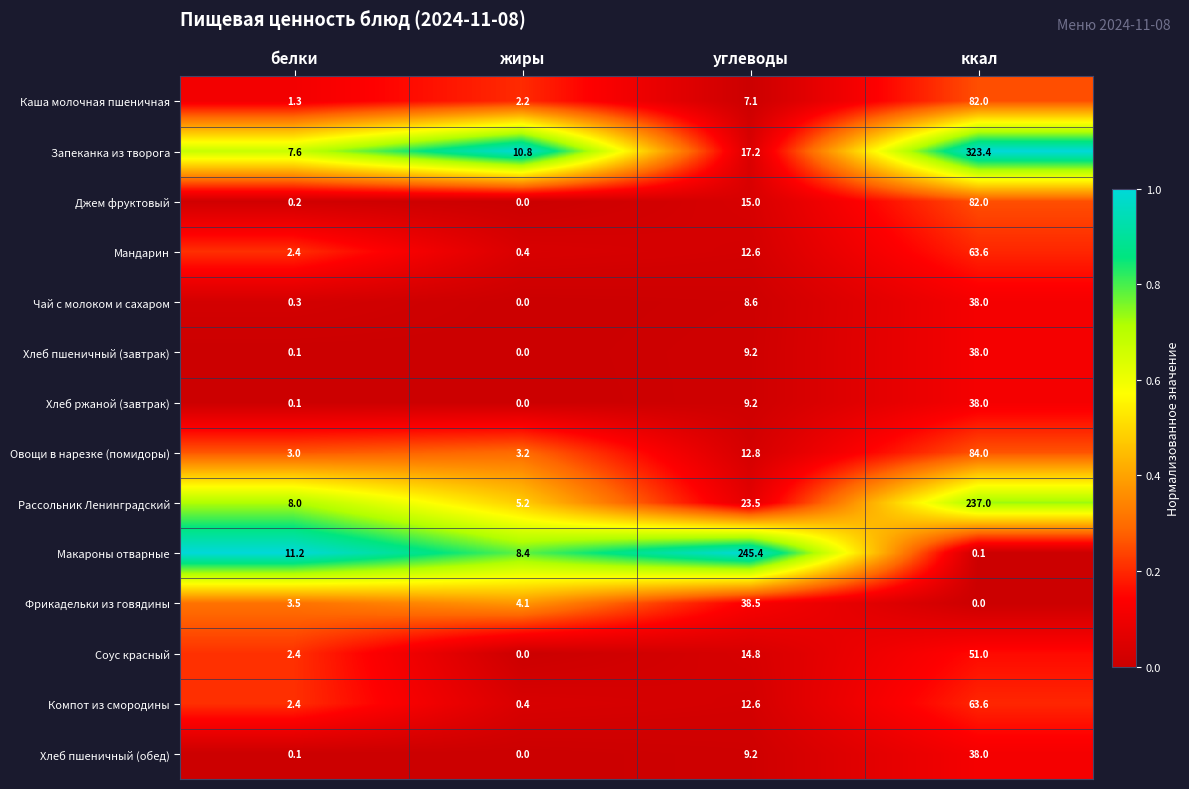

At how many categories does at least one series exceed 0?

4